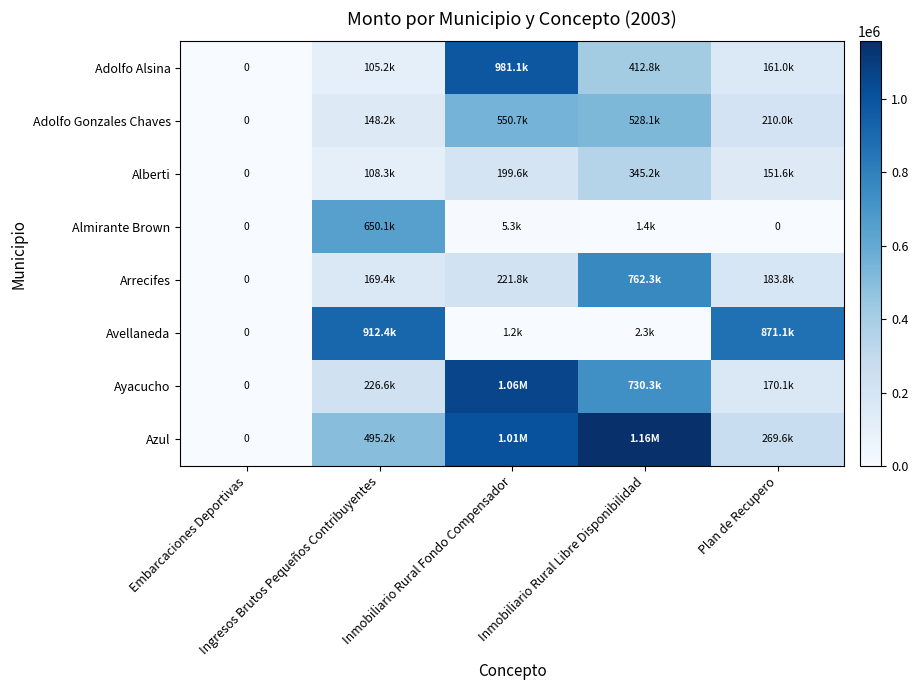

Which label corresponds to the smallest value in the chart?

Embarcaciones Deportivas